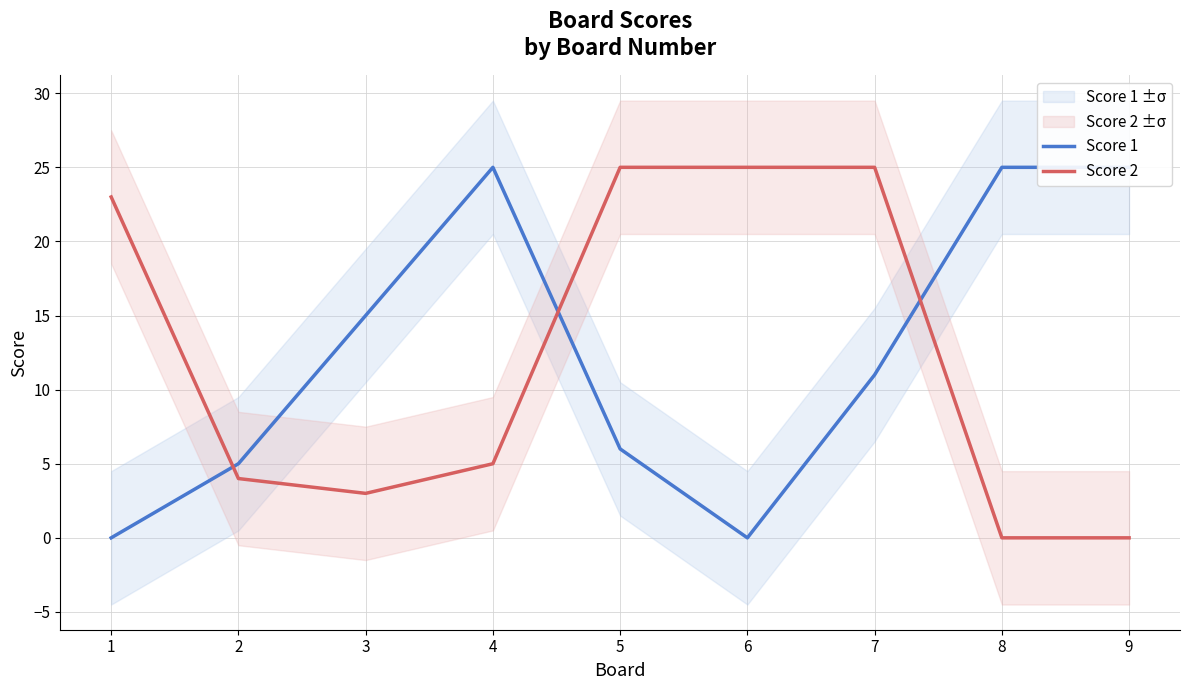

What is the average value of the Score 1 series?

12